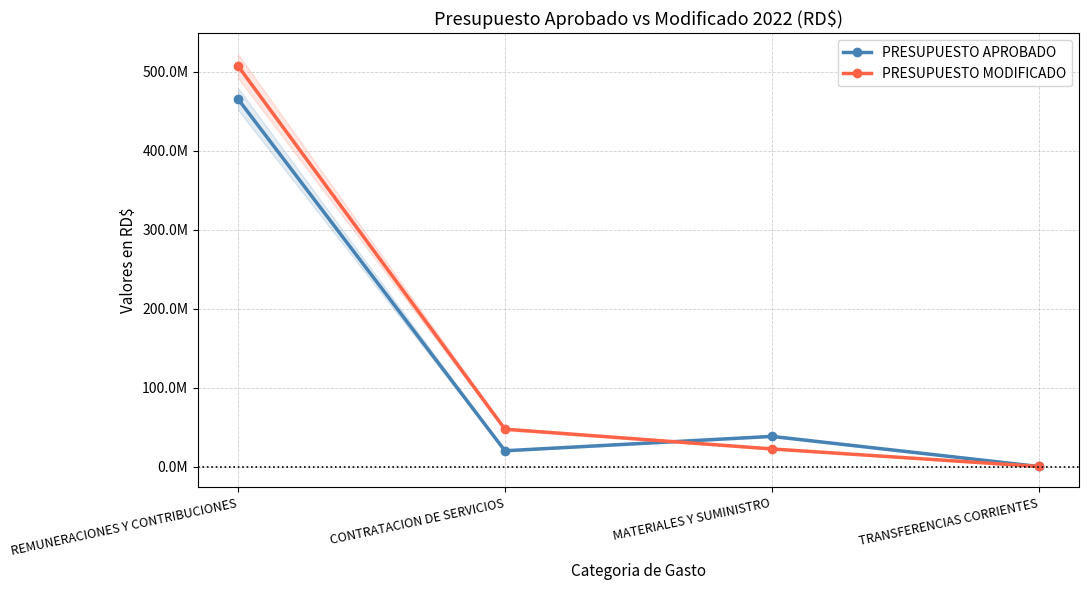

What is the lowest value of the PRESUPUESTO APROBADO series?

300000.0